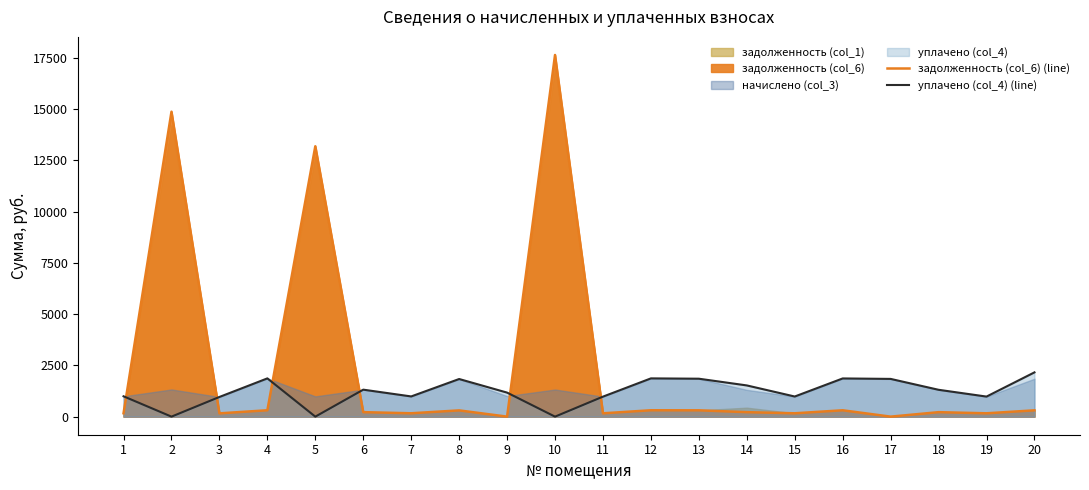

What is the difference between the highest and lowest values at 8?

1530.8